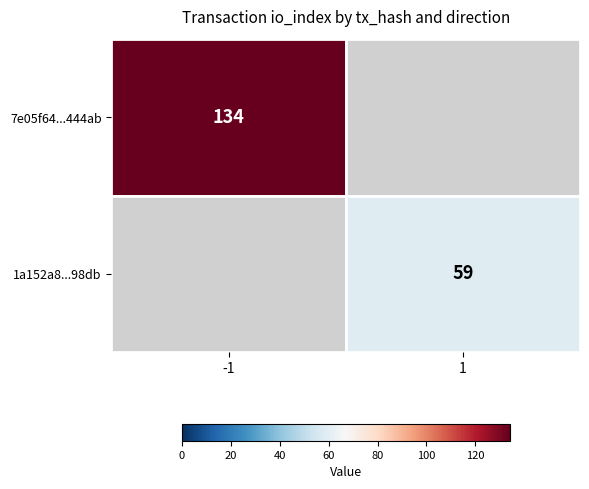

The 7e05f64...444ab series shows 191 at -1. True or false?

False